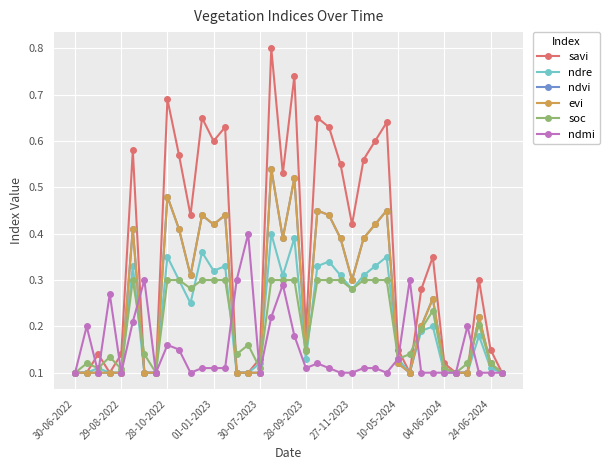

Does the chart have visible grid lines?

Yes